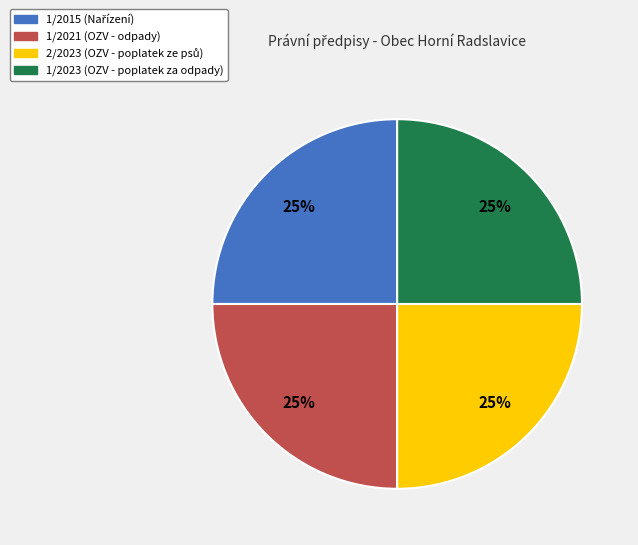

Does 1/2023 account for over 50% of the chart?

No